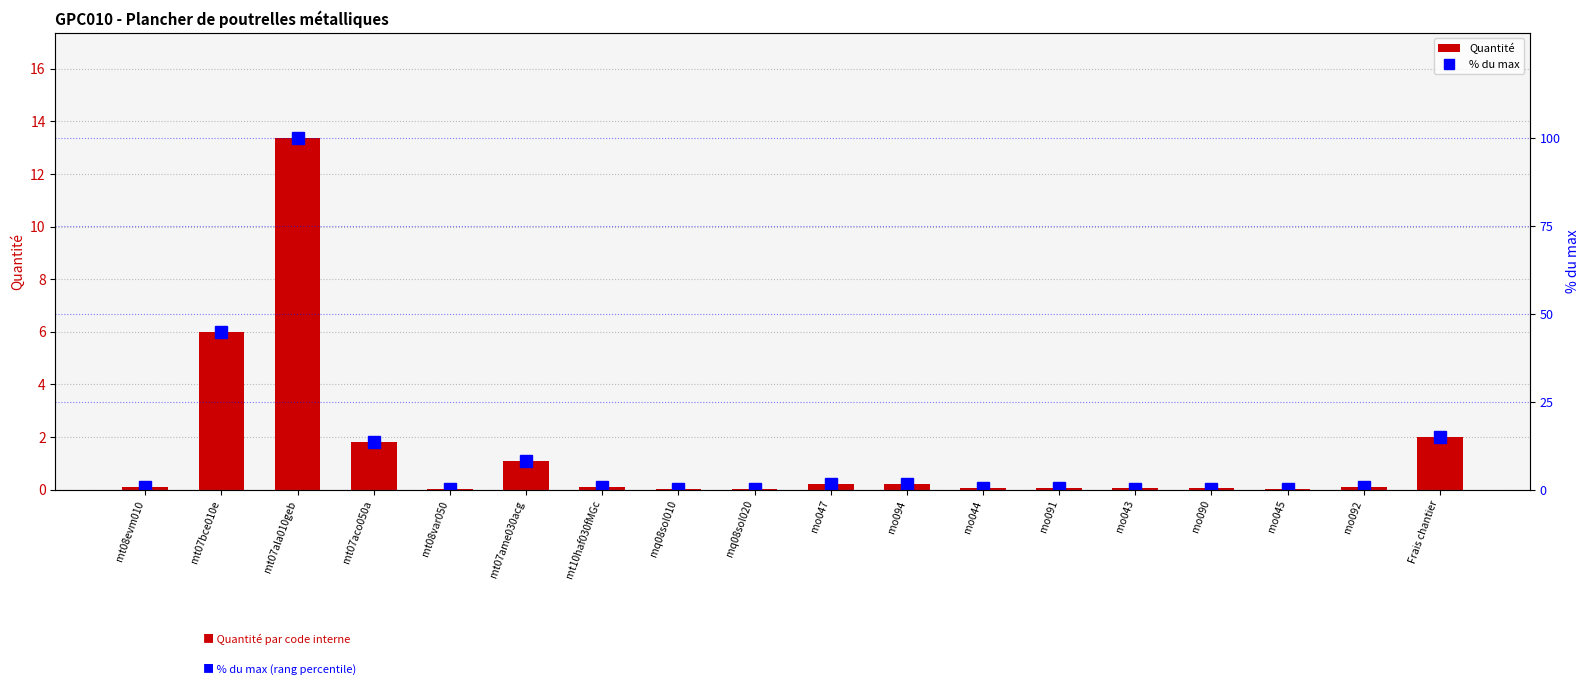

True or false: Quantité has a value of 0.0 at mo045.

True